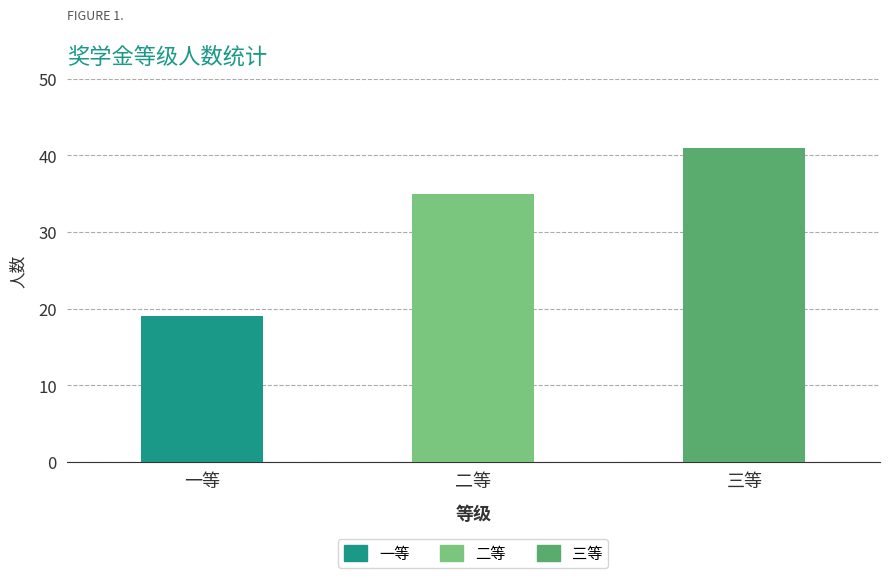

List the labels in order of value, smallest first.

一等, 二等, 三等